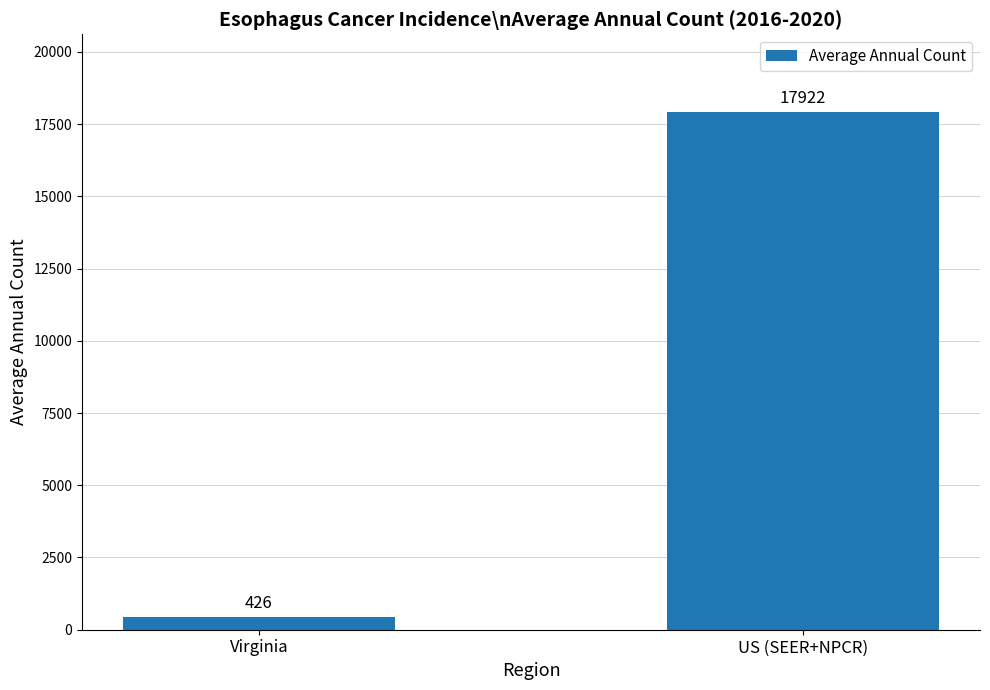

Reading left to right, transcribe all the data shown in this chart.

Virginia=426	US (SEER+NPCR)=17922